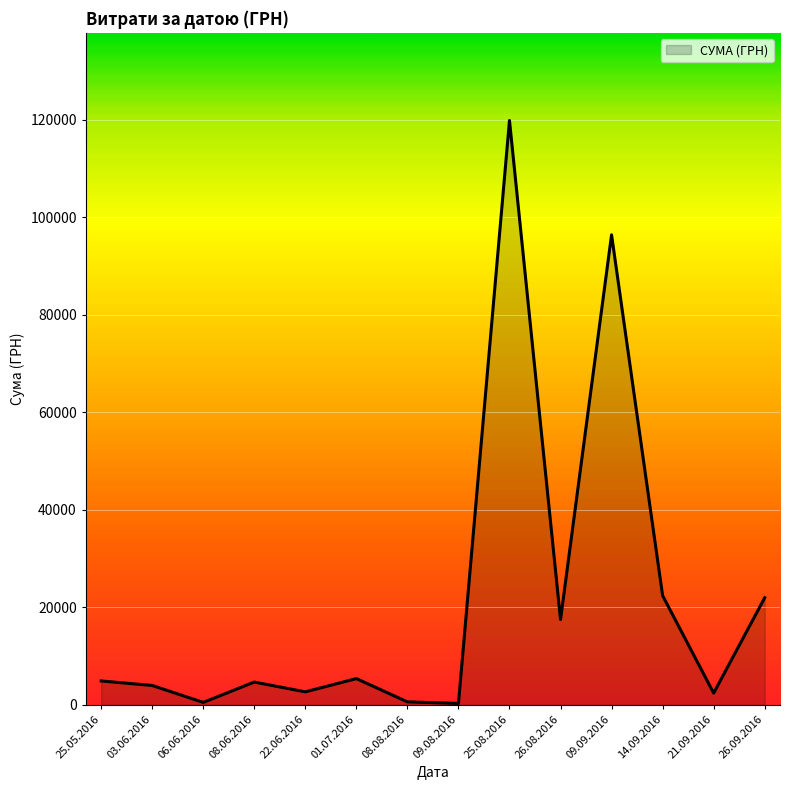

What is the difference between the maximum and second lowest values?

119308.0